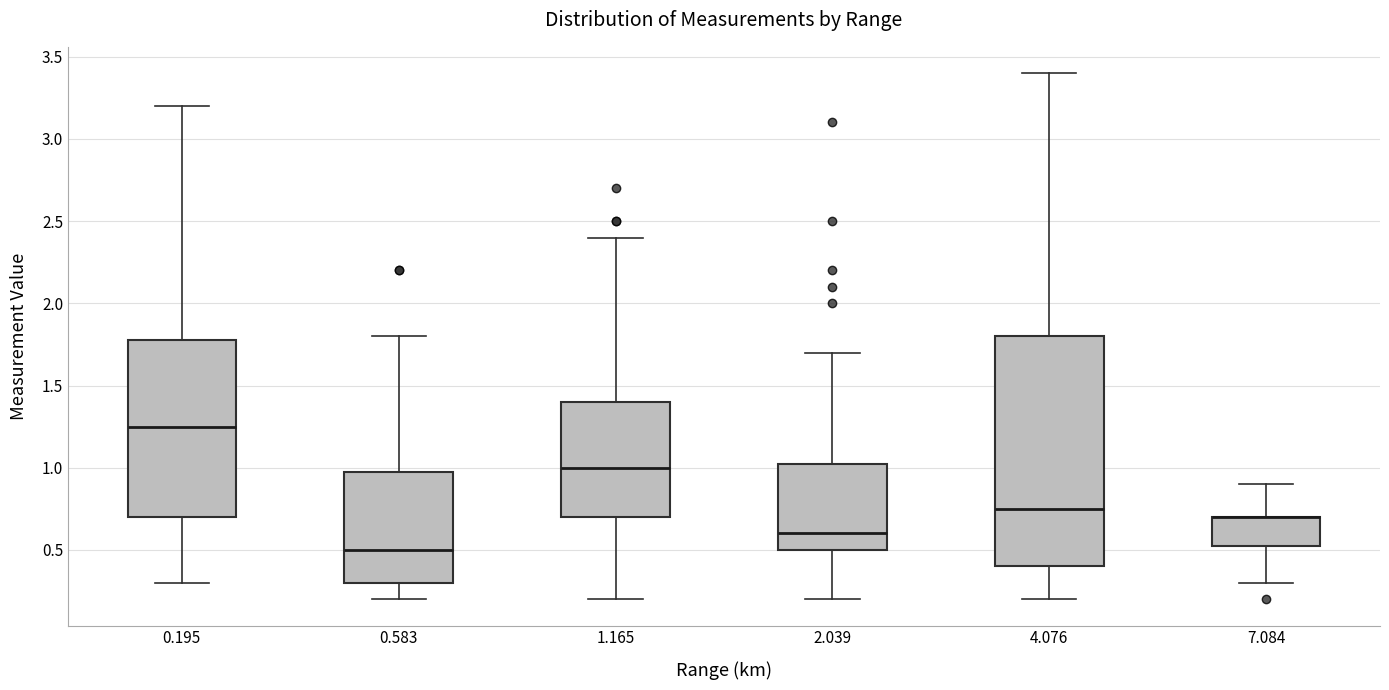

Reading left to right, transcribe this box plot: for each box, give where its median line is, the range the box spans, and where its two whiskers end, as read against the y-axis. The values are not printed on the chart, so give them approximately, as read against the axis.

0.195: median 1.25, box 0.70 to 1.80, whiskers 0.30 to 3.20
0.583: median 0.50, box 0.30 to 1.00, whiskers 0.20 to 1.80
1.165: median 1.00, box 0.70 to 1.40, whiskers 0.20 to 2.40
2.039: median 0.60, box 0.50 to 1.05, whiskers 0.20 to 1.70
4.076: median 0.75, box 0.40 to 1.80, whiskers 0.20 to 3.40
7.084: median 0.70 (drawn on the box's upper edge), box 0.55 to 0.70, whiskers 0.30 to 0.90